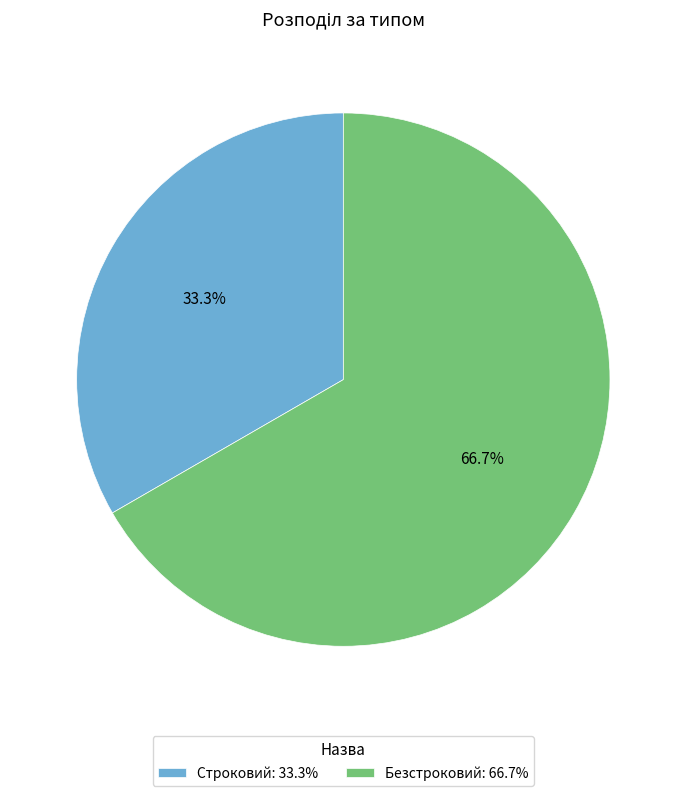

What percentage is the Безстроковий slice, to the nearest percent?

67%